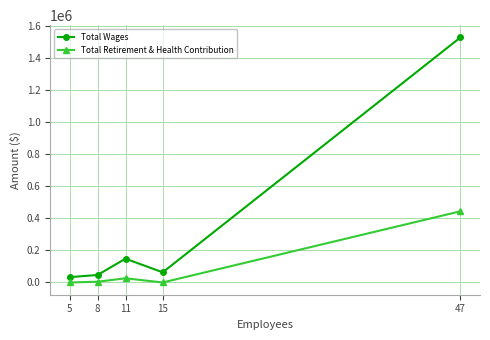

What is the spread (max minus min) of values at 5?

33281